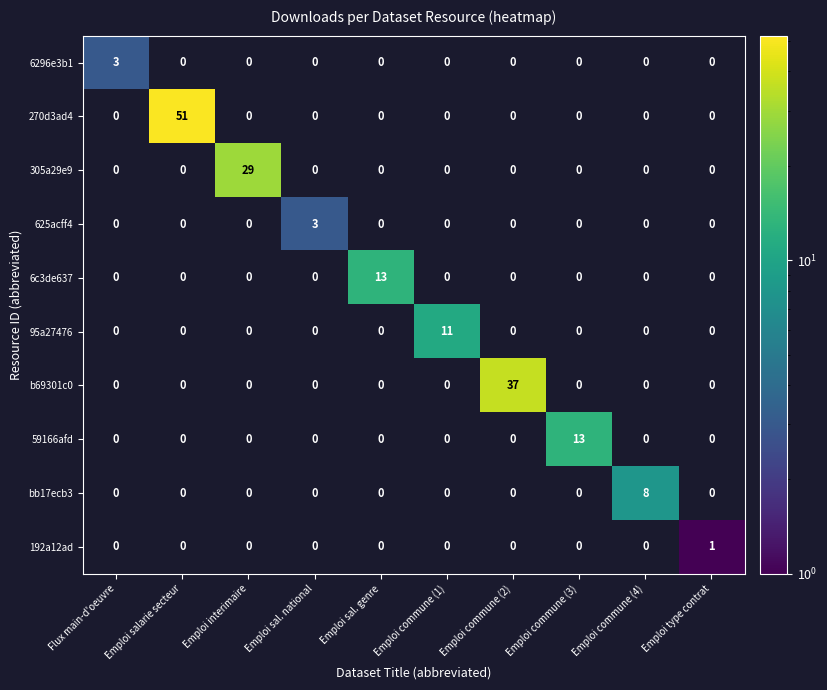

The value of 625acff4 at Emploi salarie secteur is 0. True or false?

True